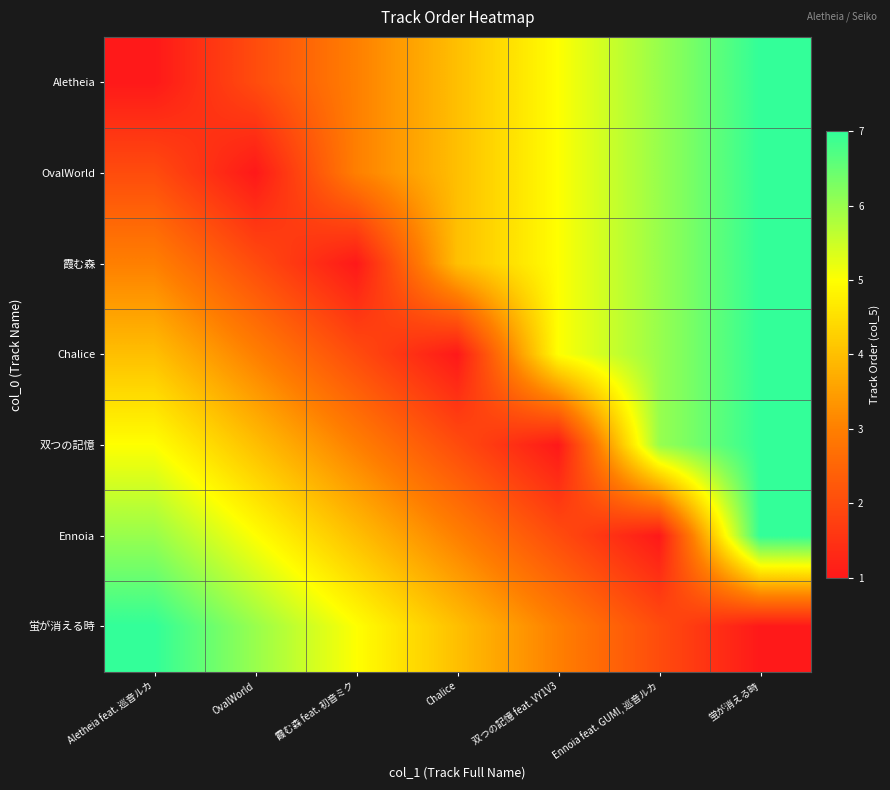

Which series has the widest spread of values?

Aletheia